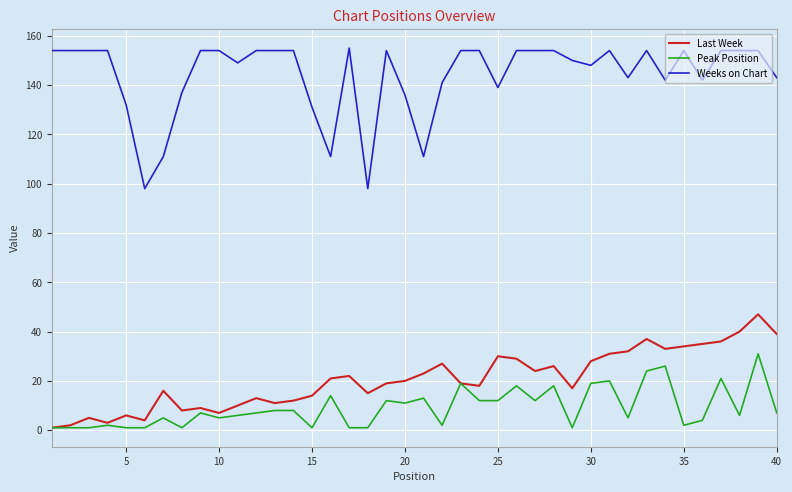

List the series in order of their peak value, highest first.

Weeks on Chart, Last Week, Peak Position